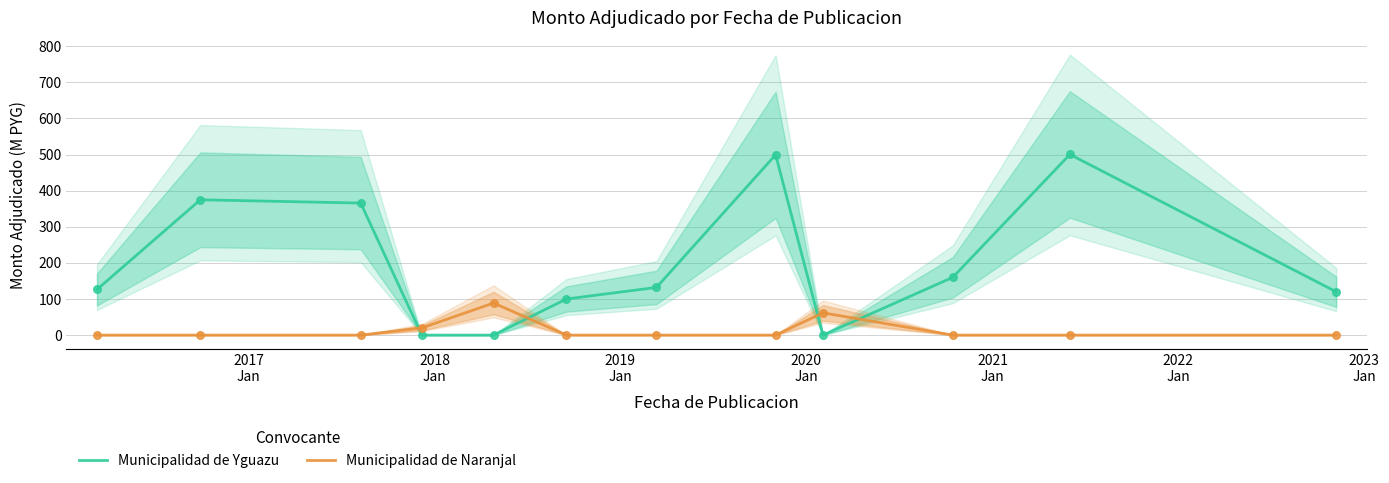

At how many categories does at least one series exceed 19?

12